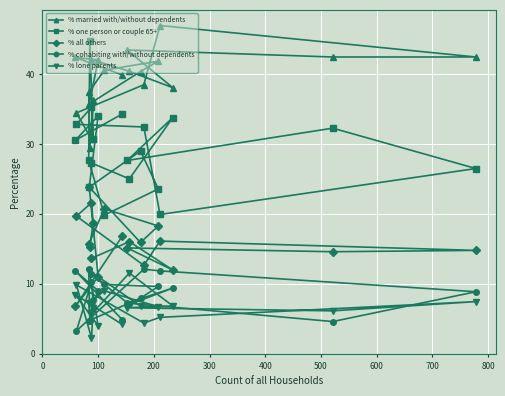

Which series ends up on top after the final intersection of % all others and % cohabiting with/without dependents?

% all others